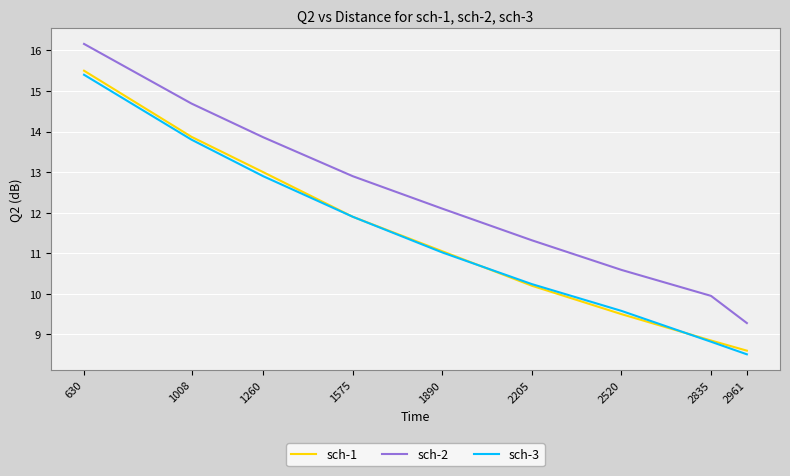

Is the value of sch-2 at 2961 greater than the value of sch-3 at 1008?

No